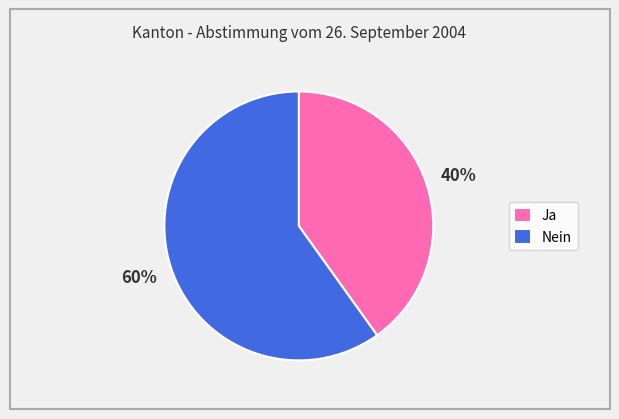

Is it true that Nein is 46% of the pie?

False